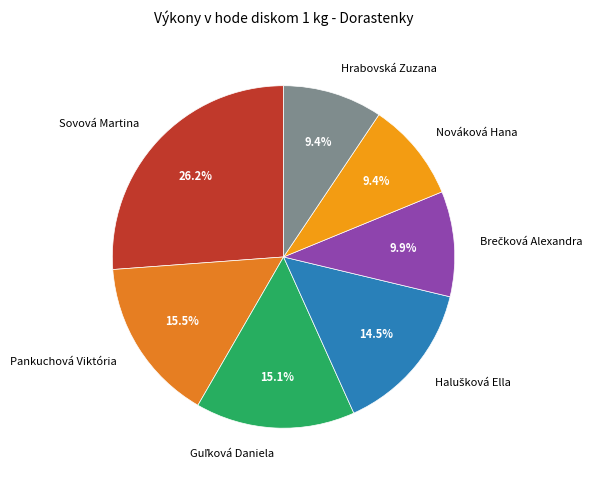

Does any single category account for the majority?

No